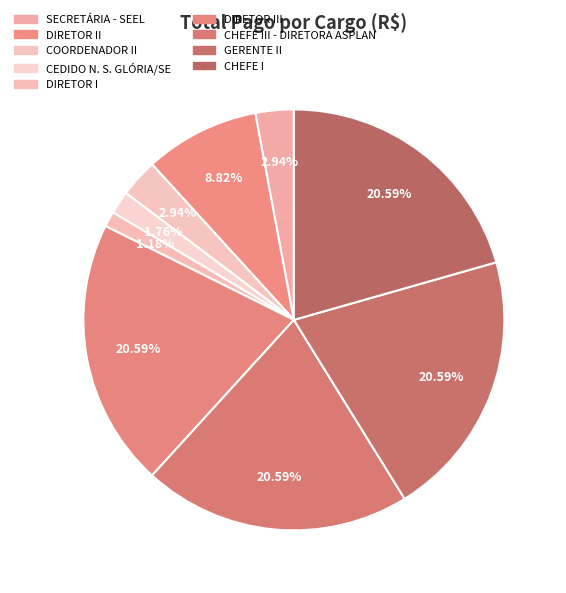

The GERENTE II slice represents 13% of the pie. True or false?

False